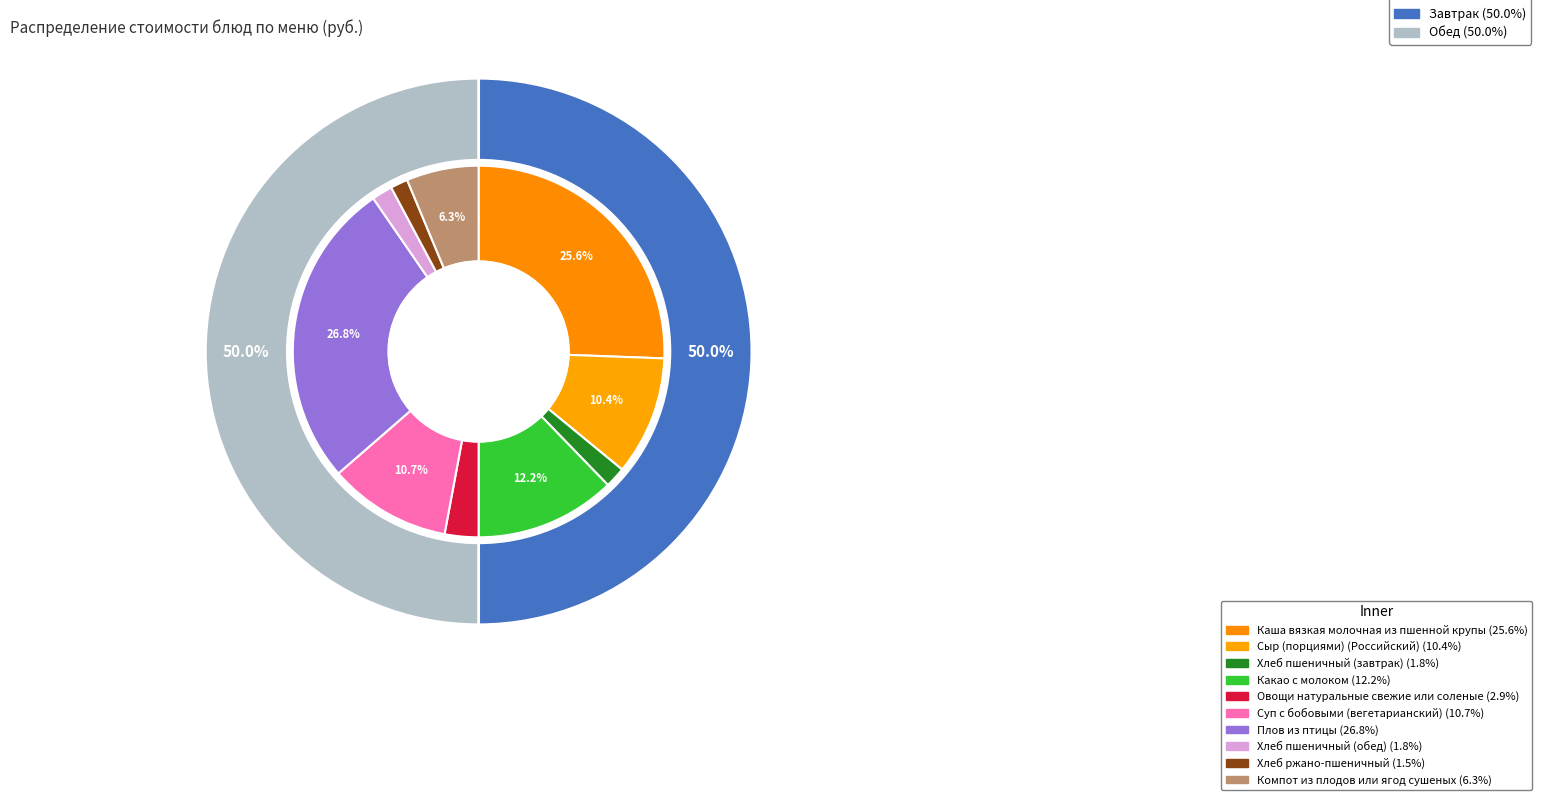

Rank the categories by value from lowest to highest.

Хлеб ржано-пшеничный, Хлеб пшеничный (завтрак), Хлеб пшеничный (обед), Овощи натуральные свежие или соленые, Компот из плодов или ягод сушеных, Сыр (порциями) (Российский), Суп с бобовыми (вегетарианский), Какао с молоком, Каша вязкая молочная из пшенной крупы, Плов из птицы